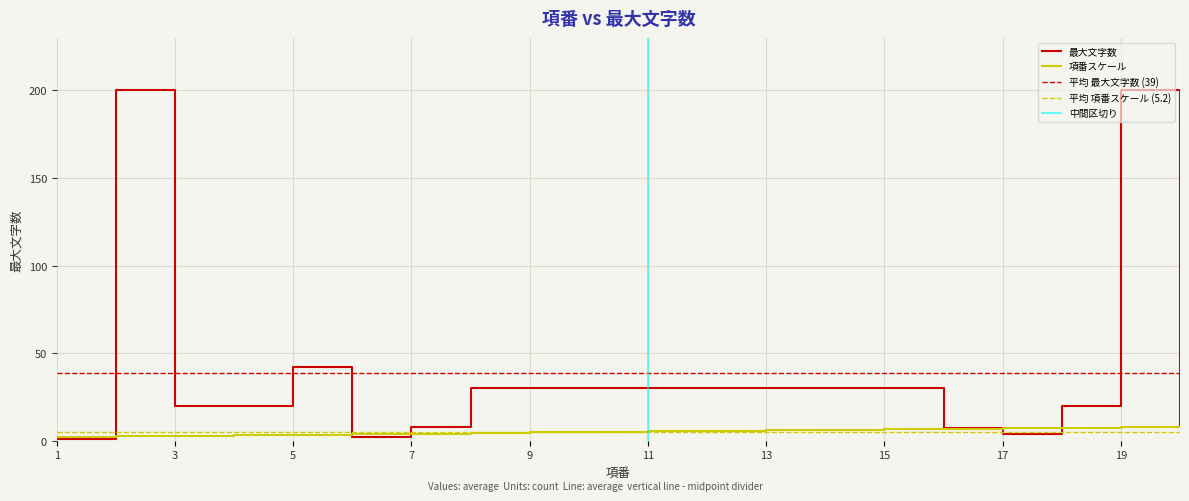

How many series are shown in this chart?

2